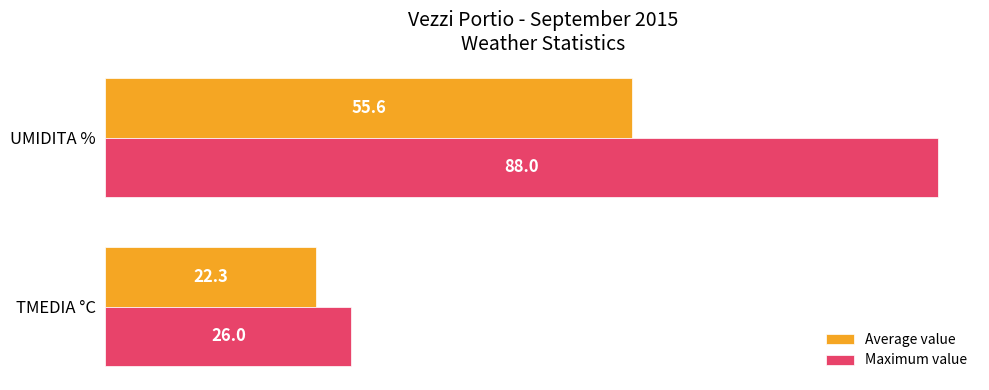

Rank the series by their average value, from highest to lowest.

Maximum value, Average value